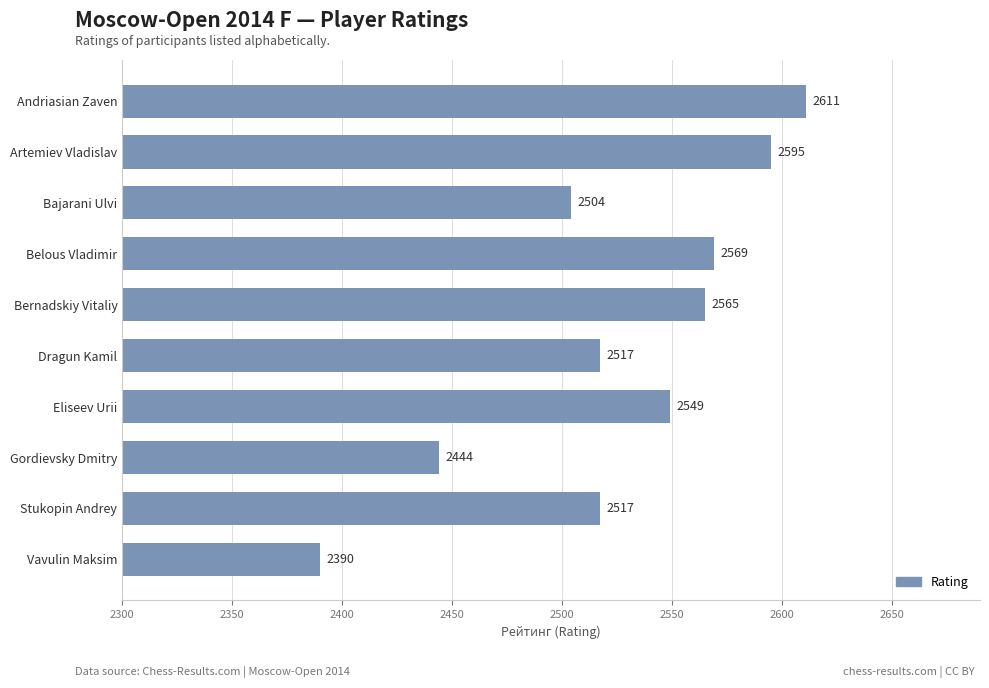

What is the sum of the values at Andriasian Zaven and Dragun Kamil?

5128